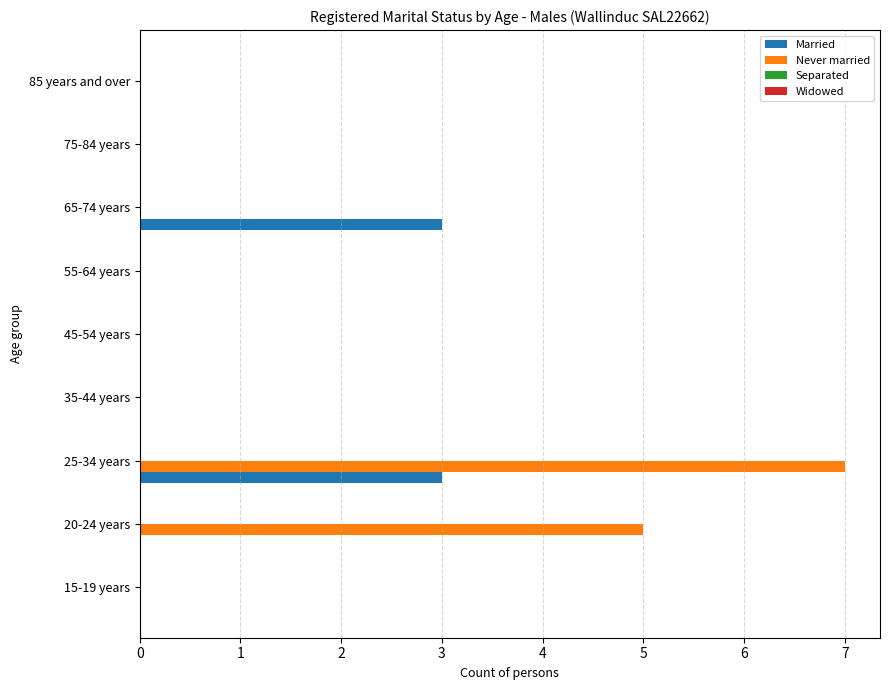

What is the greatest value displayed?

7